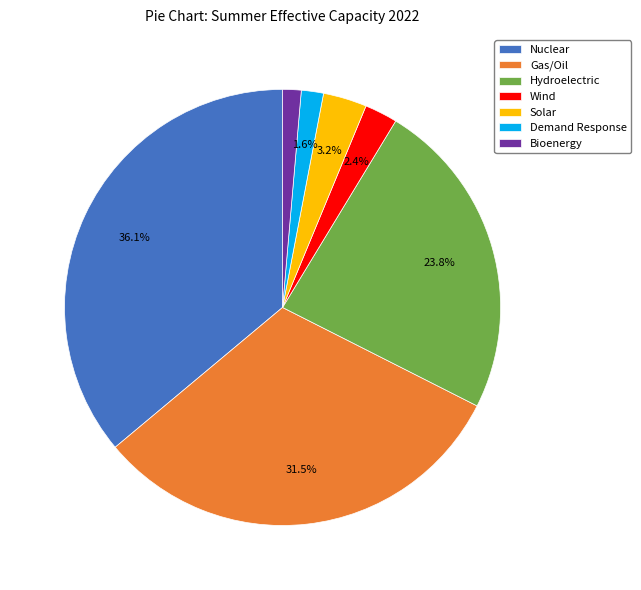

To the nearest percent, what is the difference between the largest and smallest slice percentages?

35%